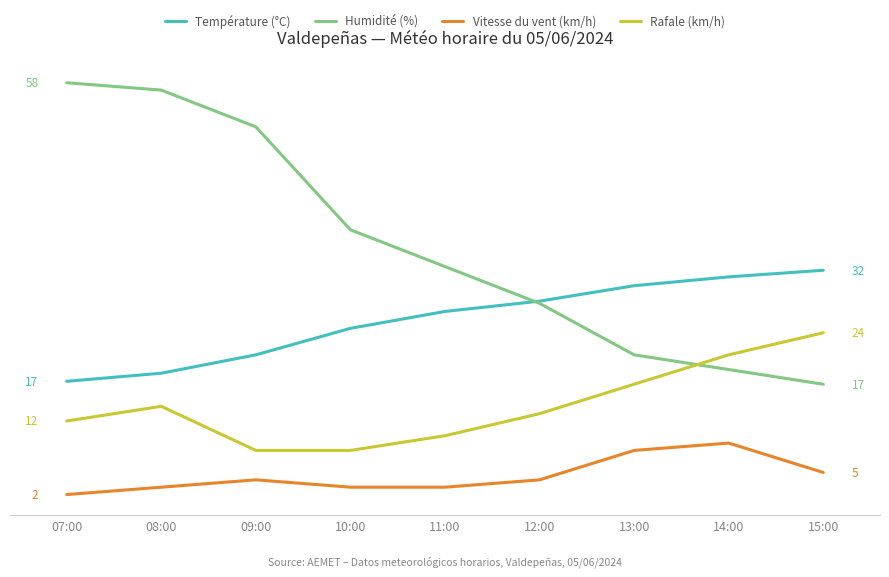

The Rafale (km/h) series shows 13.0 at 12:00. True or false?

True